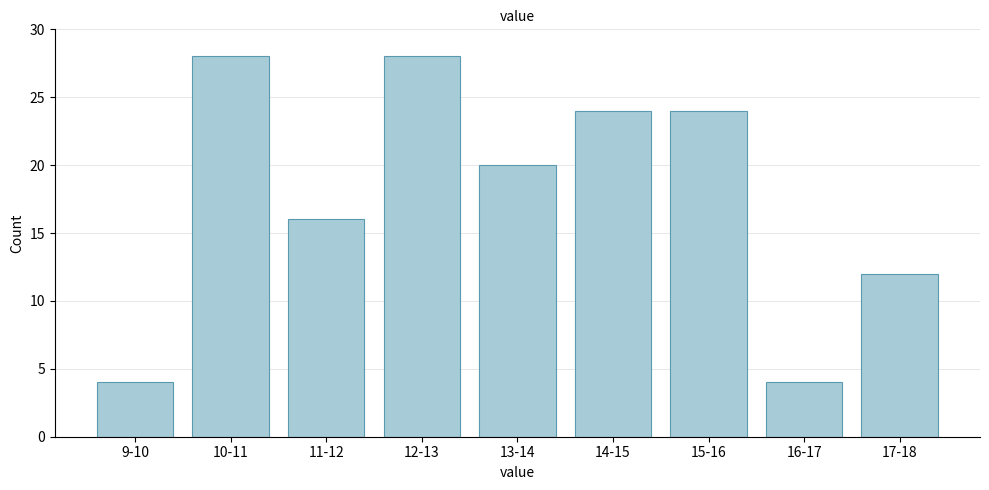

Reading right to left, list all the values displayed in this chart.

12	4	24	24	20	28	16	28	4